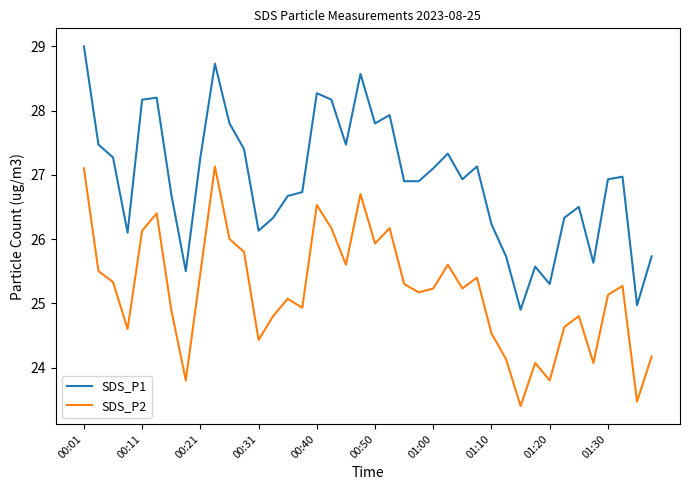

True or false: SDS_P1 and SDS_P2 intersect in this chart.

False